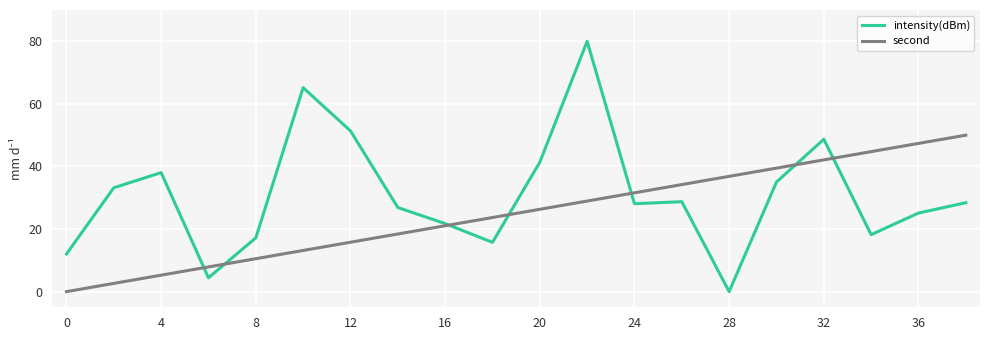

Does the chart display data point markers on the line(s)?

No